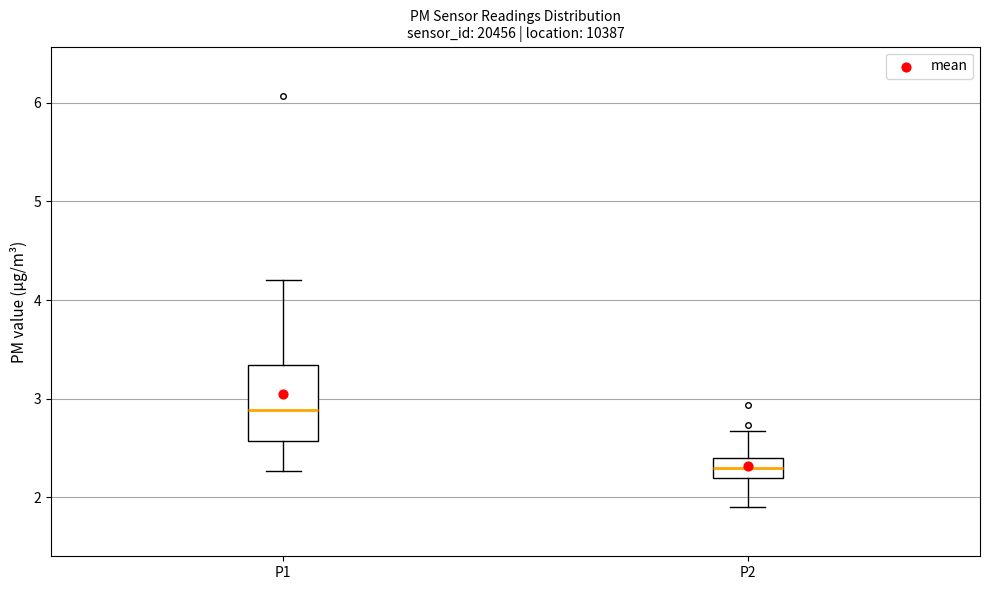

Comparing the boxes themselves (not the whiskers), which one is the tallest?

P1